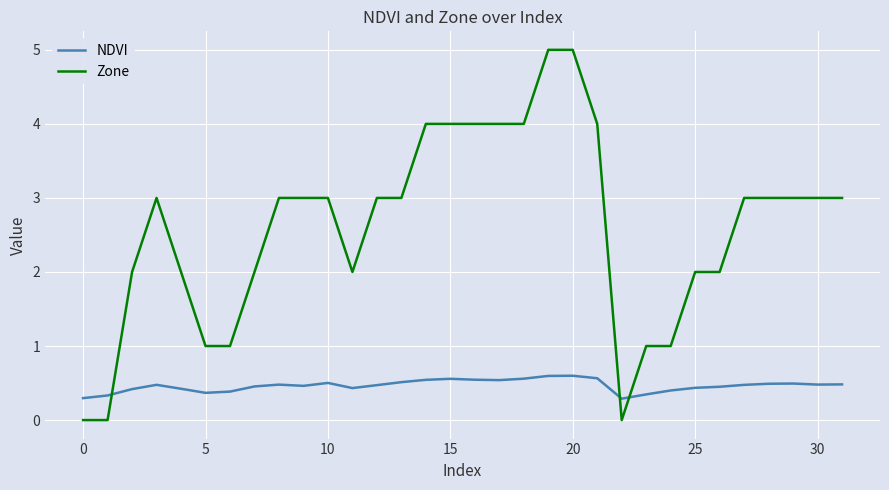

Which series has the largest total across all categories?

Zone